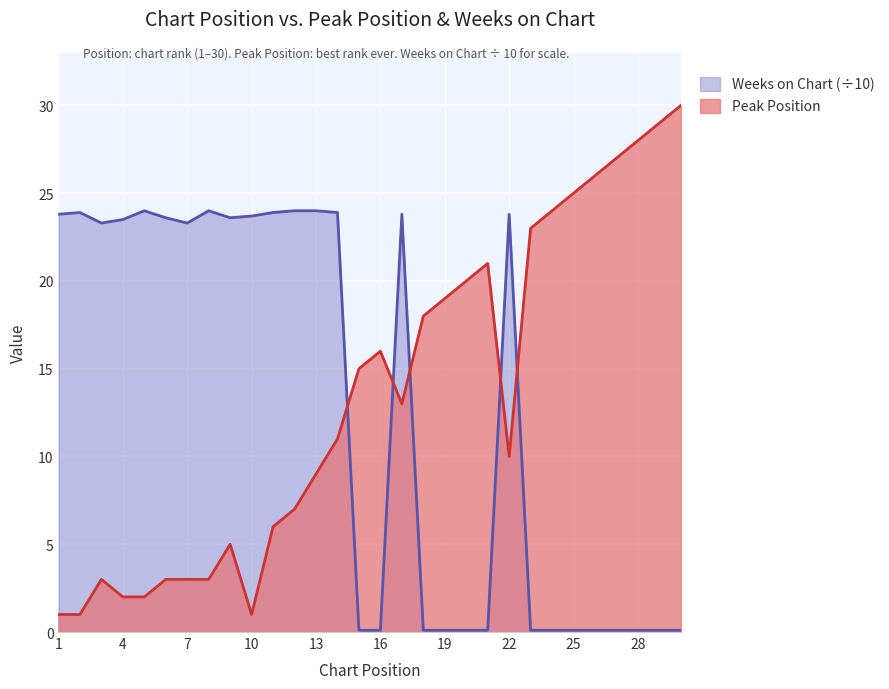

What are all the series names shown in the legend?

Weeks on Chart (÷10), Peak Position